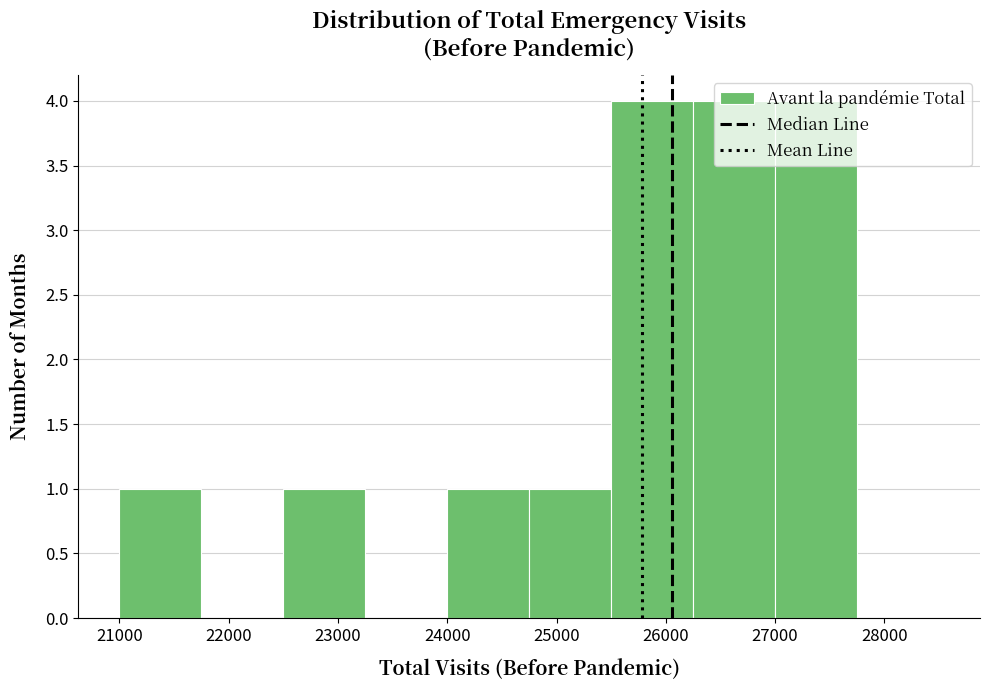

Reading left to right, transcribe this chart: for each bar, give the range it covers on the x-axis and its height. Neither the bar edges nor the heights are printed on the chart, so give them approximately, as read against the axes.

21000 to 21750: 1
21750 to 22500: 0
22500 to 23250: 1
23250 to 24000: 0
24000 to 24750: 1
24750 to 25500: 1
25500 to 26250: 4
26250 to 27000: 4
27000 to 27750: 4
27750 to 28500: 0